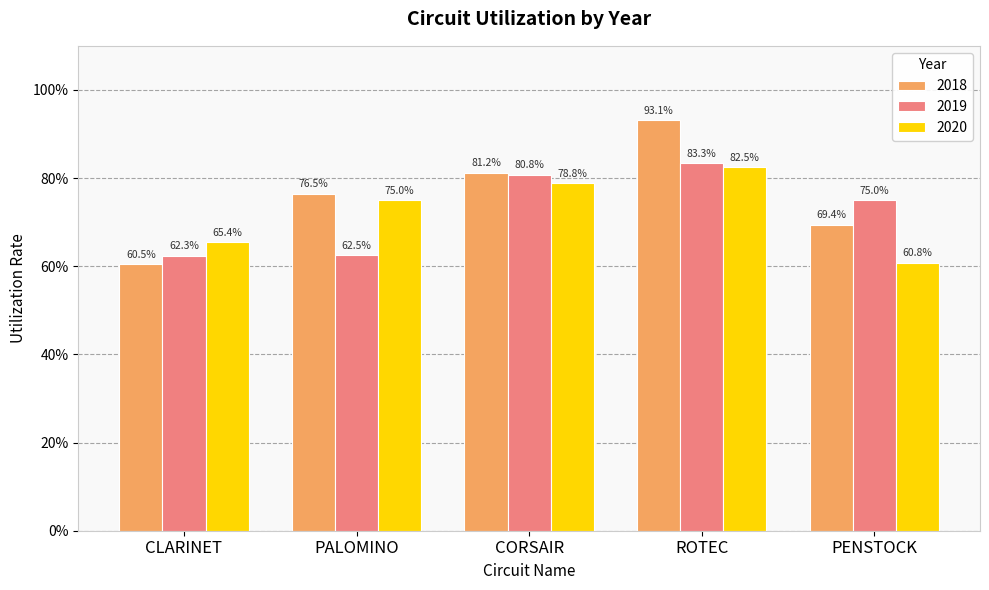

Which series has the largest total across all categories?

2018